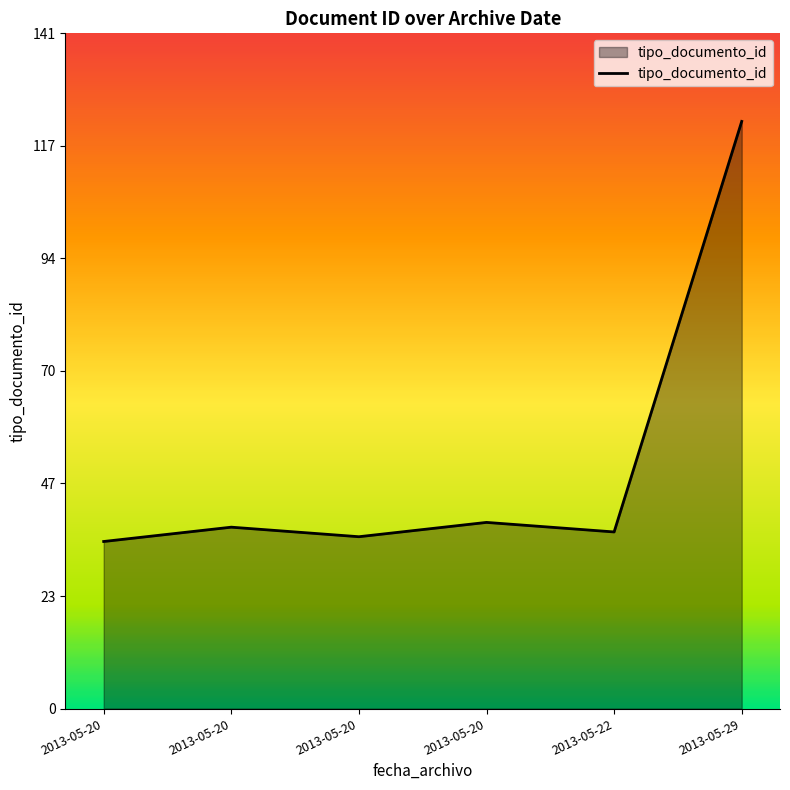

Read the value at 2013-05-20.

39